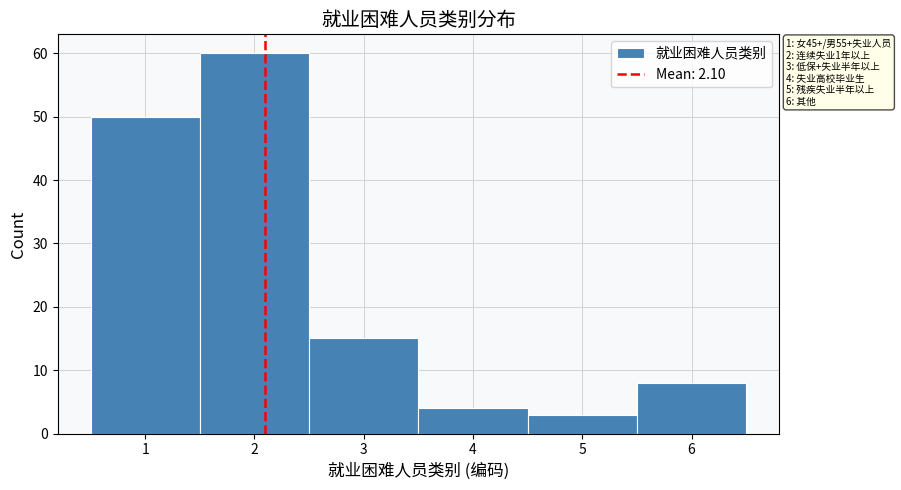

Over which range of the x-axis is the bar tallest?

1.5 to 2.5